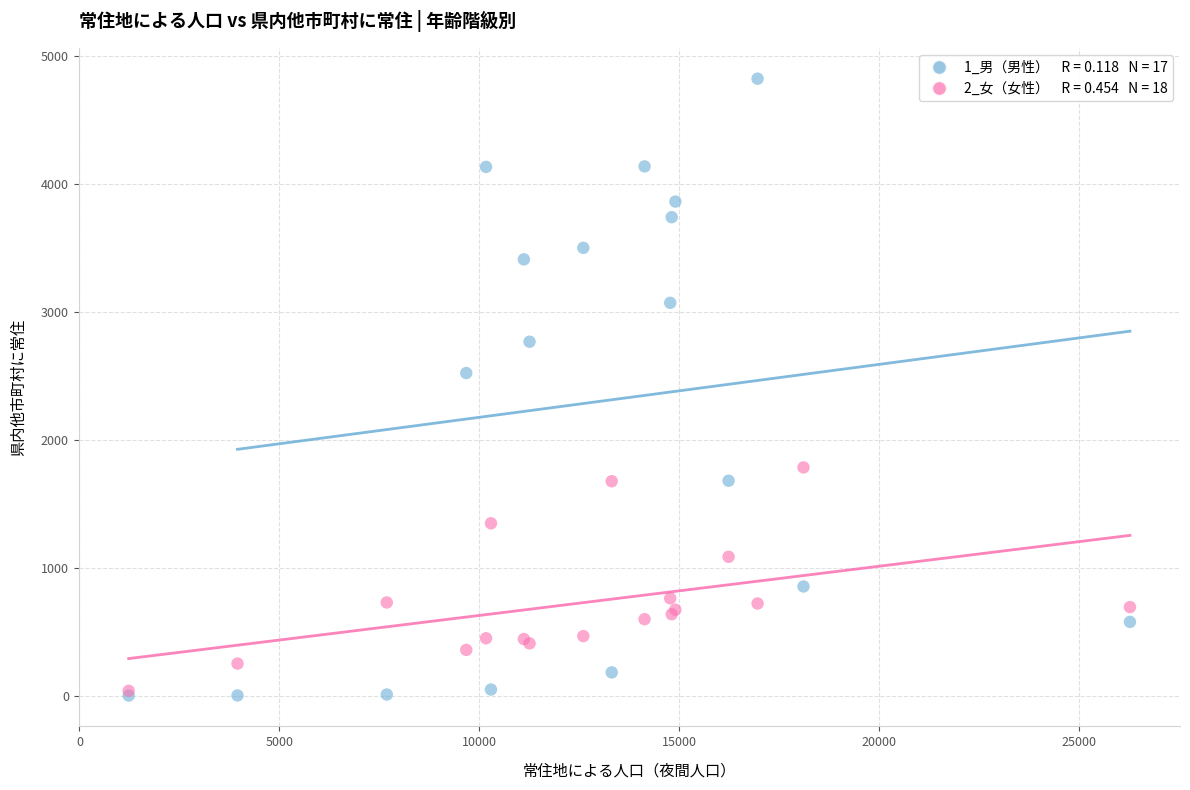

Across all series, what Y value is closest to 2412?

2522